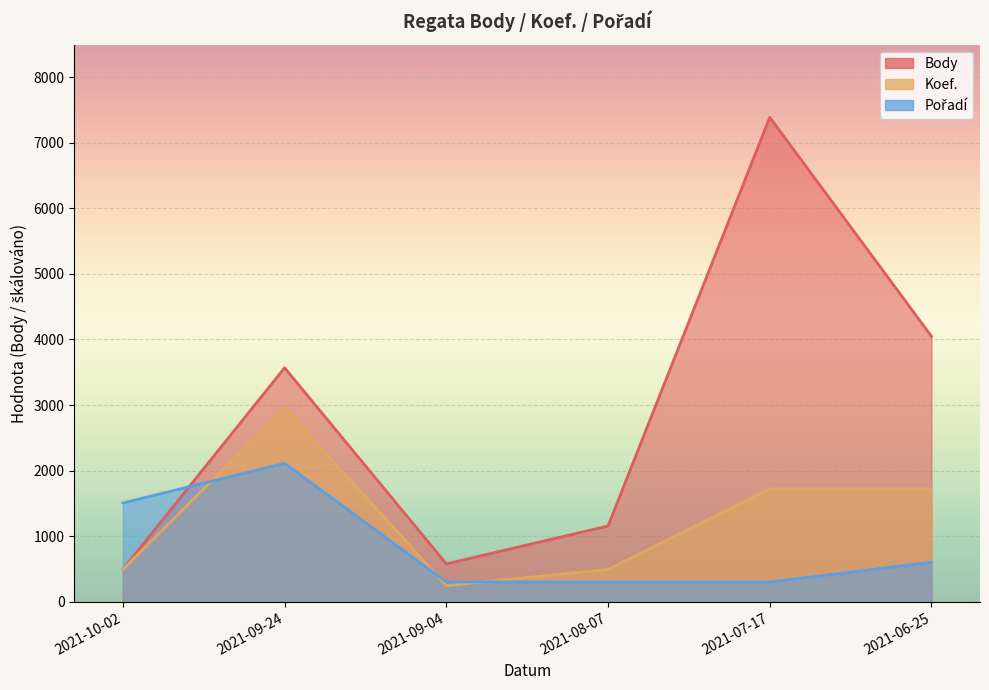

True or false: Koef. and Body cross at least once.

False